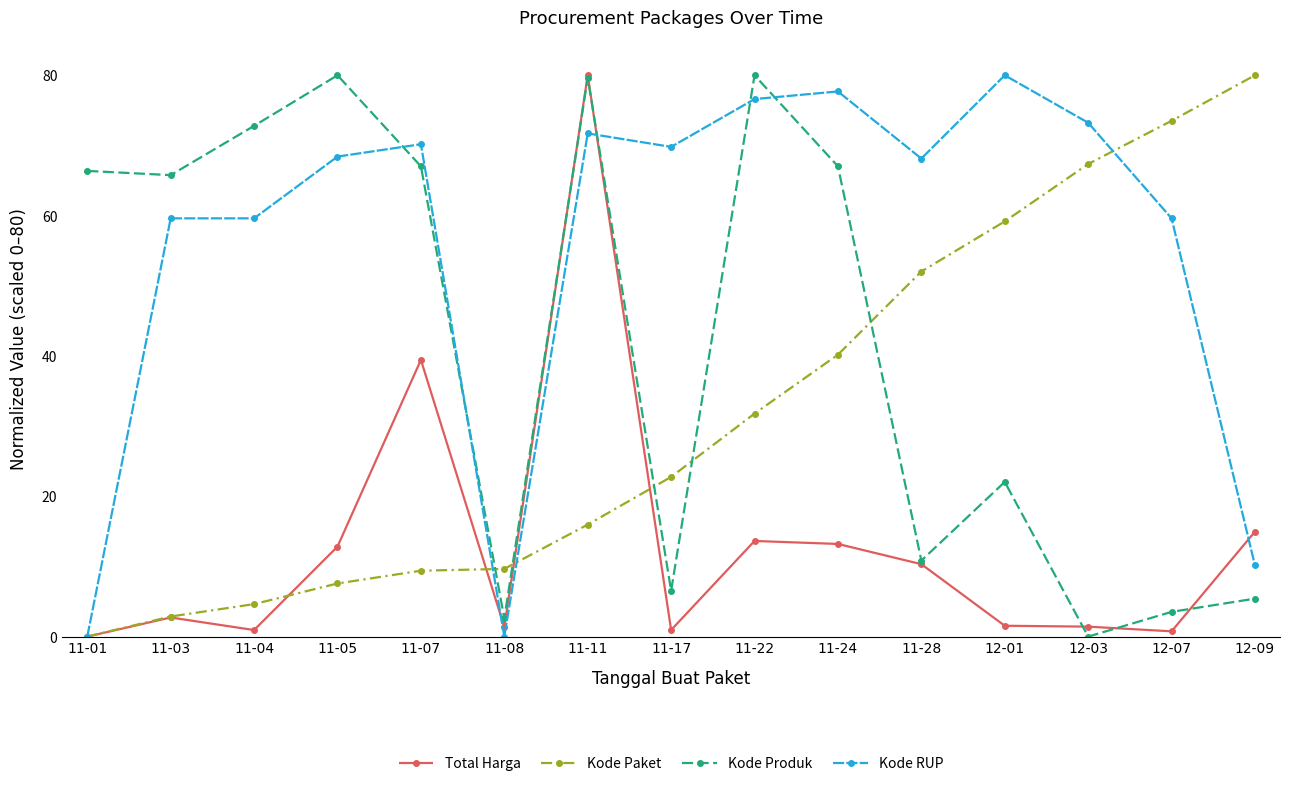

How many lines are shown in the chart?

4